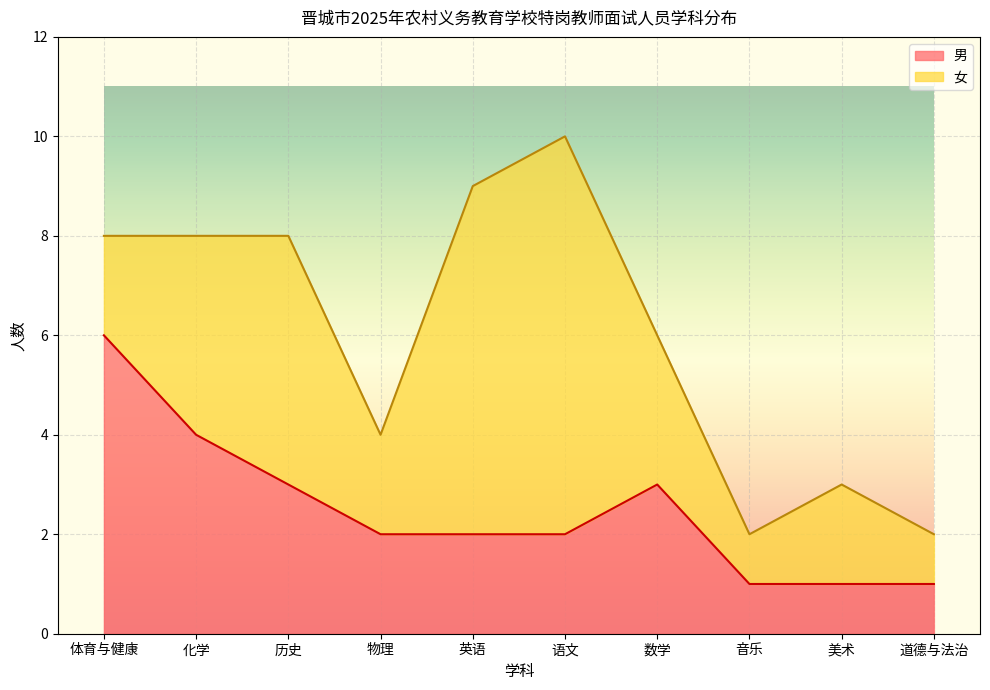

At which category is the sum across all series the highest?

语文